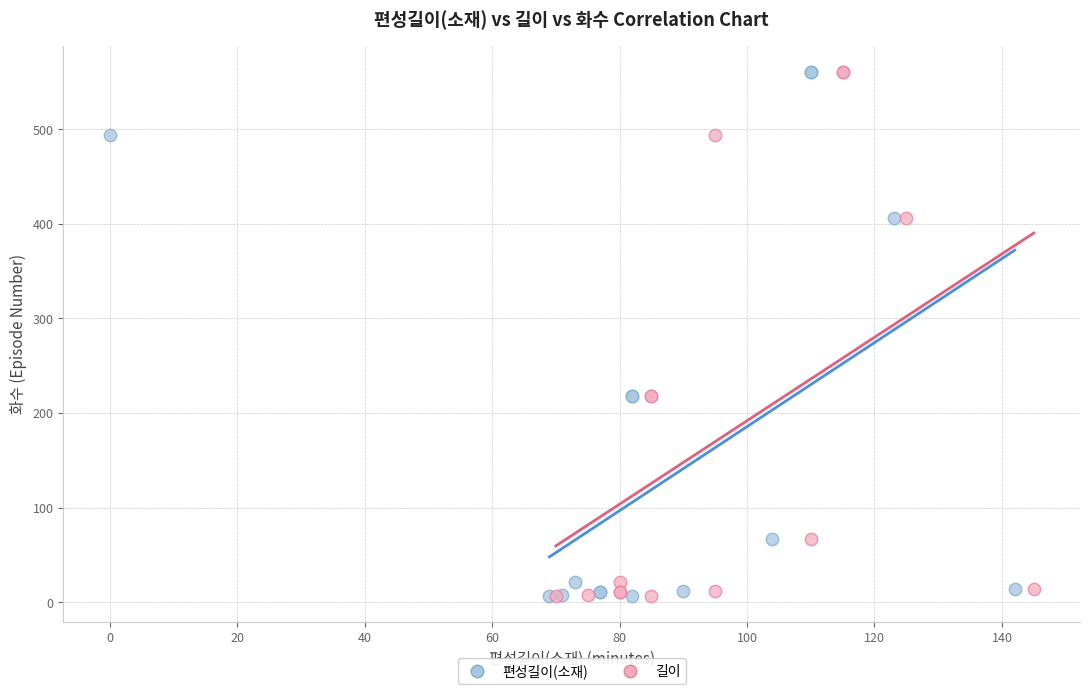

What are all the series names shown in the legend?

편성길이(소재), 길이